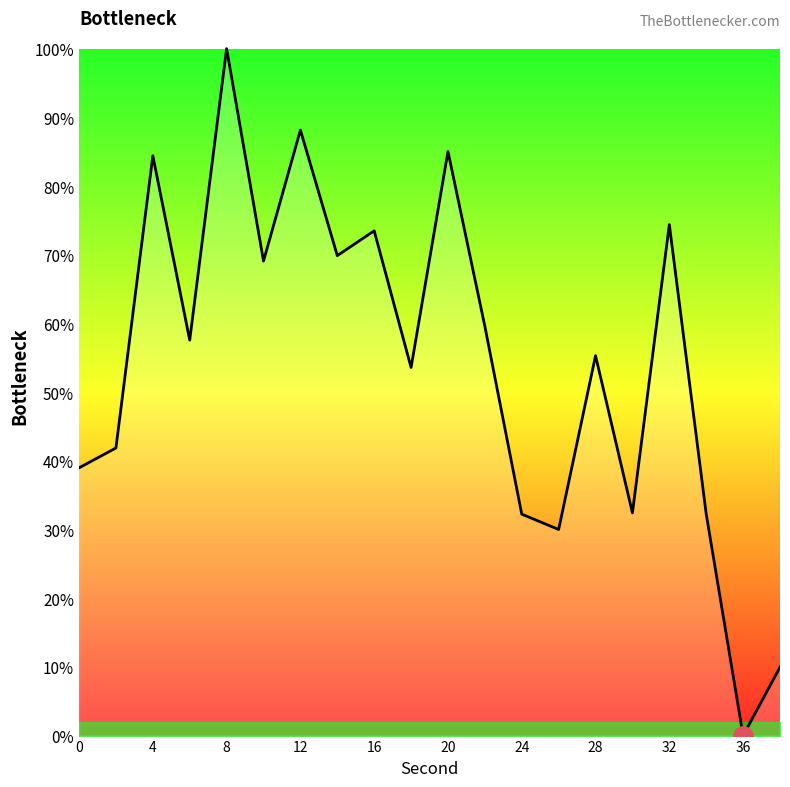

What is the difference between the maximum and minimum values?

100.0